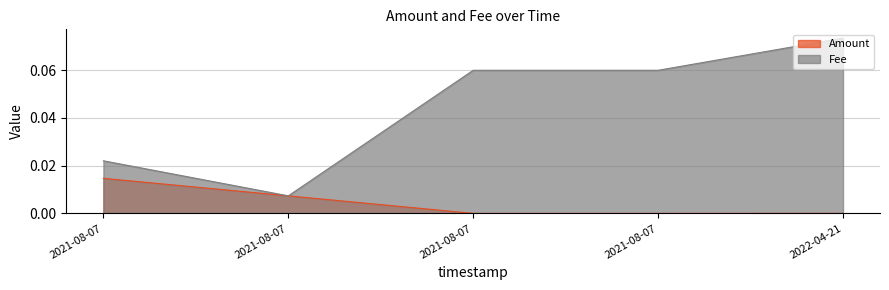

Reading left to right, what are all the values shown in this chart?

Amount: 0.0	0.0	0.0	0.0	0.0
Fee: 0.0	0.0	0.1	0.1	0.1